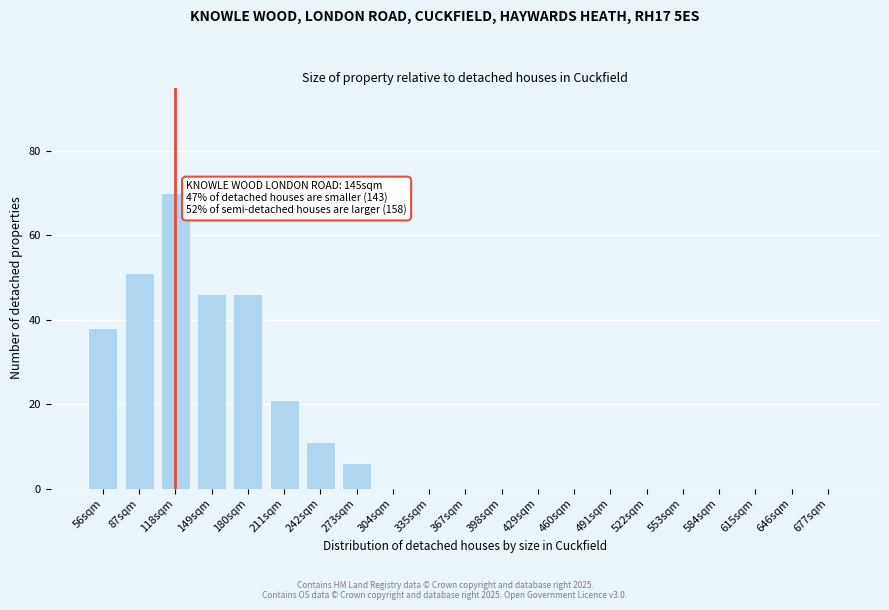

Reading left to right, transcribe all the data shown in this chart.

56sqm=38	87sqm=51	118sqm=70	149sqm=46	180sqm=46	211sqm=21	242sqm=11	273sqm=6	304sqm=0	335sqm=0	367sqm=0	398sqm=0	429sqm=0	460sqm=0	491sqm=0	522sqm=0	553sqm=0	584sqm=0	615sqm=0	646sqm=0	677sqm=0